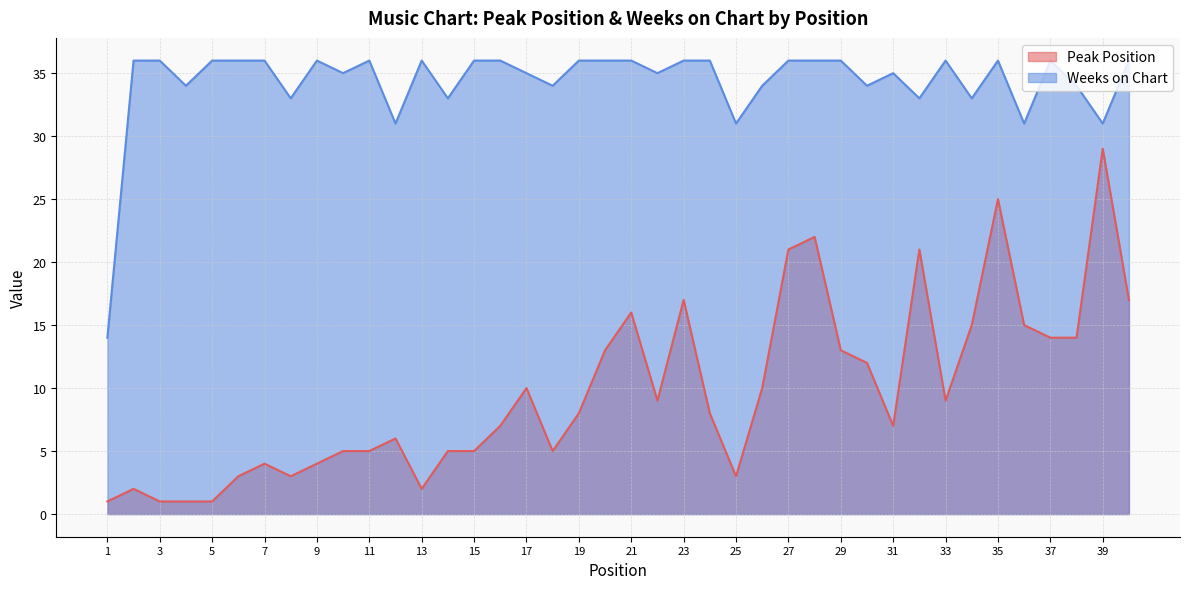

What is the minimum value for Peak Position?

1